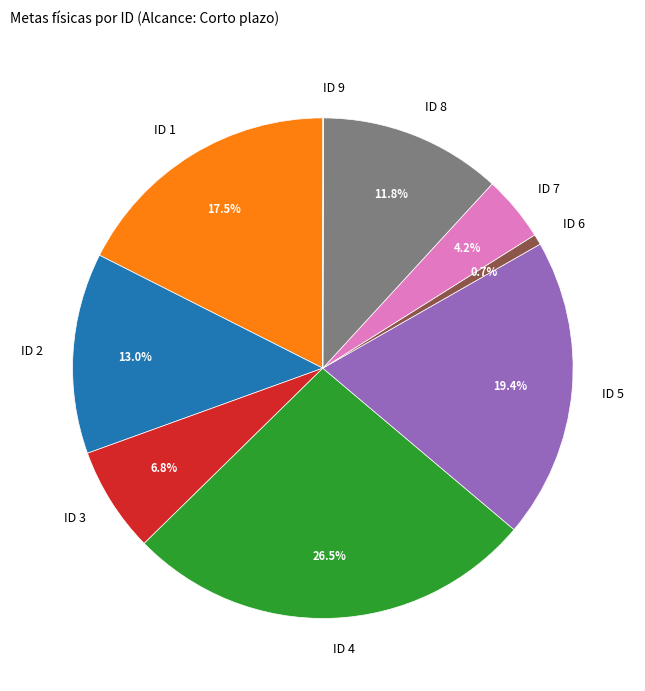

To the nearest percent, what portion does ID 8 represent?

12%